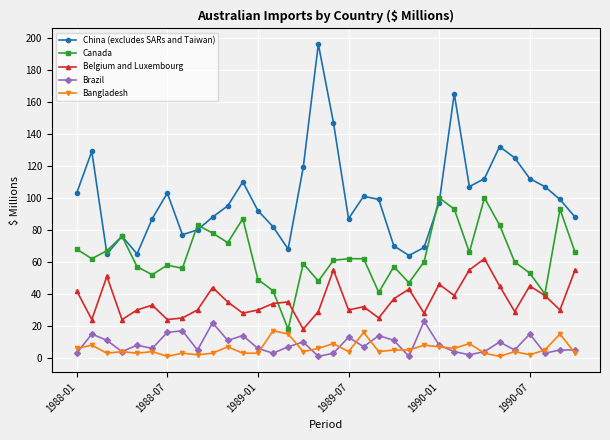

What is the highest value of the Canada series?

100